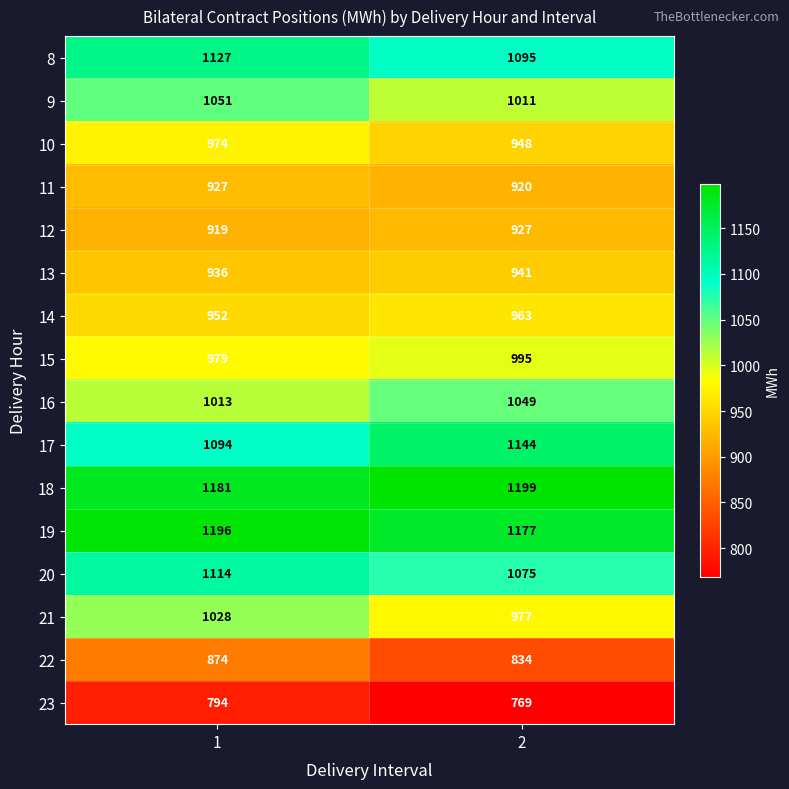

At 2, list the series in order from smallest to largest.

23, 22, 11, 12, 13, 10, 14, 21, 15, 9, 16, 20, 8, 17, 19, 18